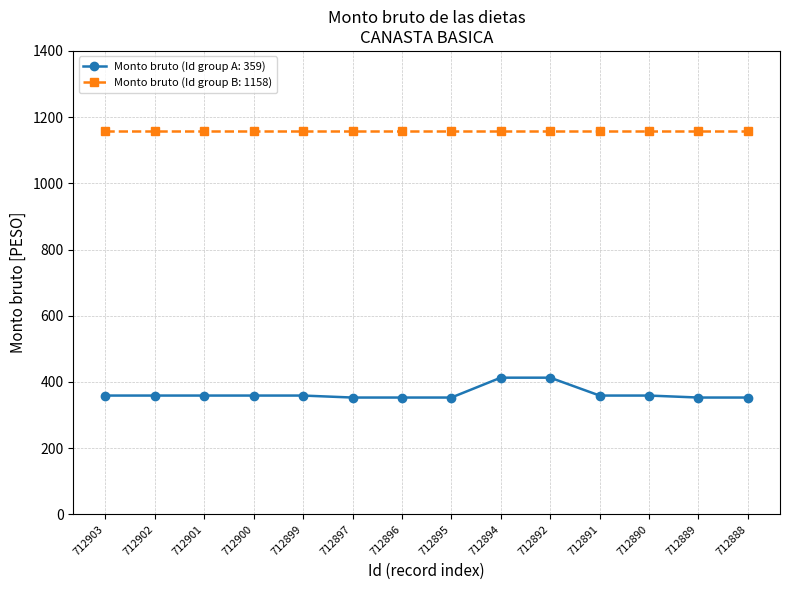

True or false: Monto bruto (Id group B: 1158) and Monto bruto (Id group A: 359) cross at least once.

False